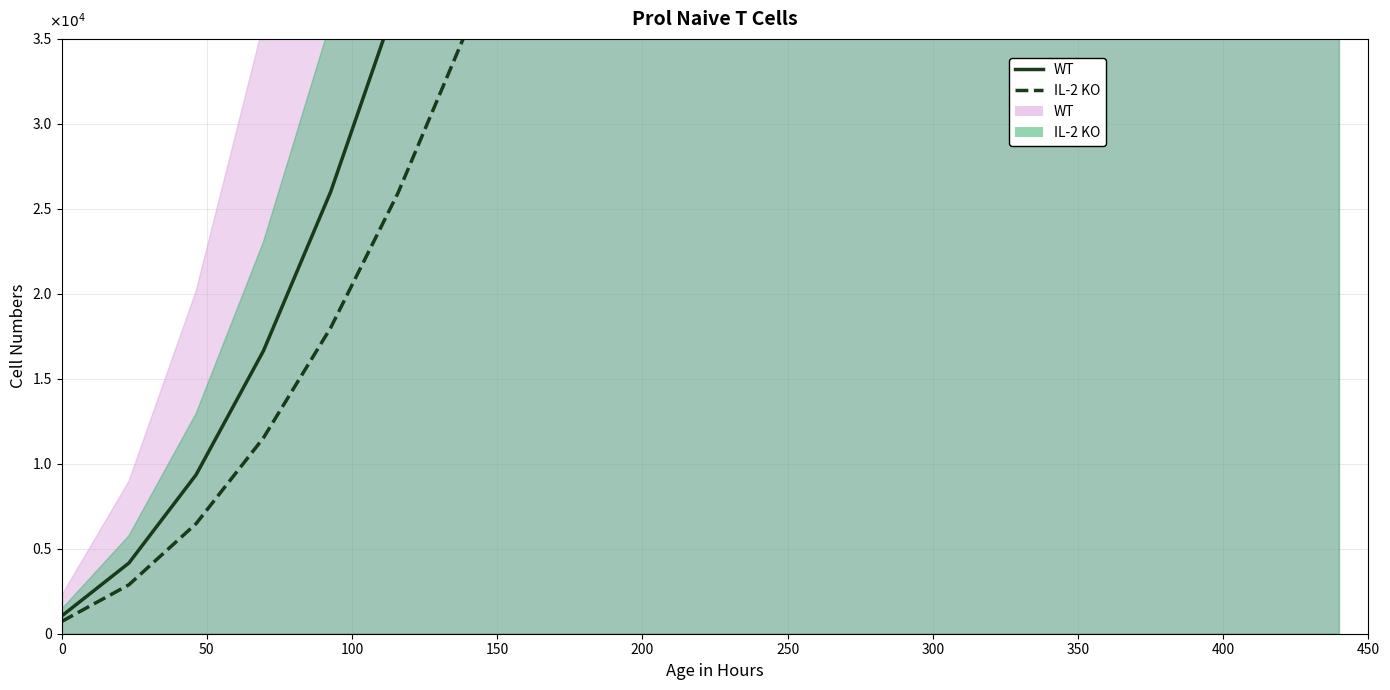

Which series changed the most between 50 and 200?

WT